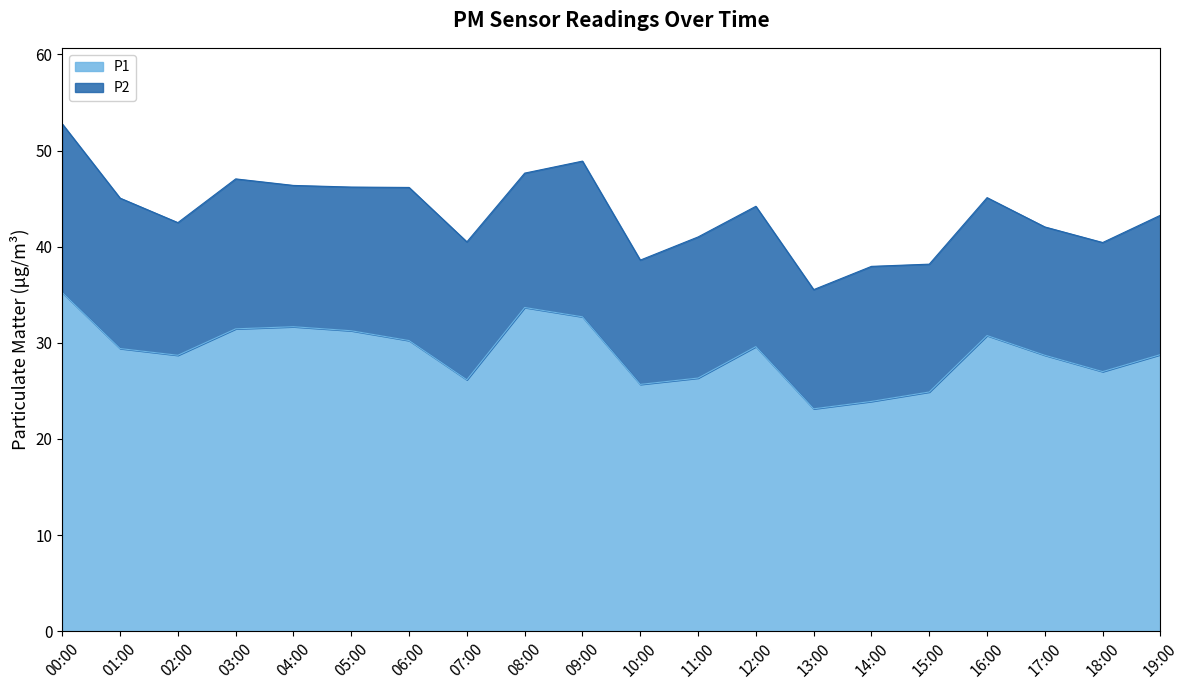

What is the value of the 9th point from the left?

33.7